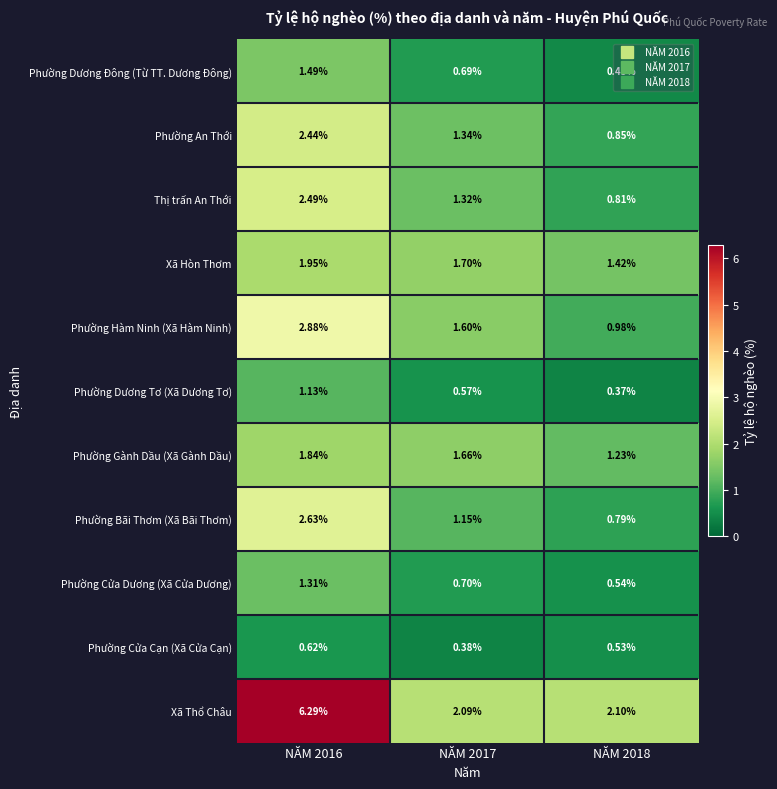

Between NĂM 2016 and NĂM 2018, which series saw the biggest shift?

Xã Thổ Châu